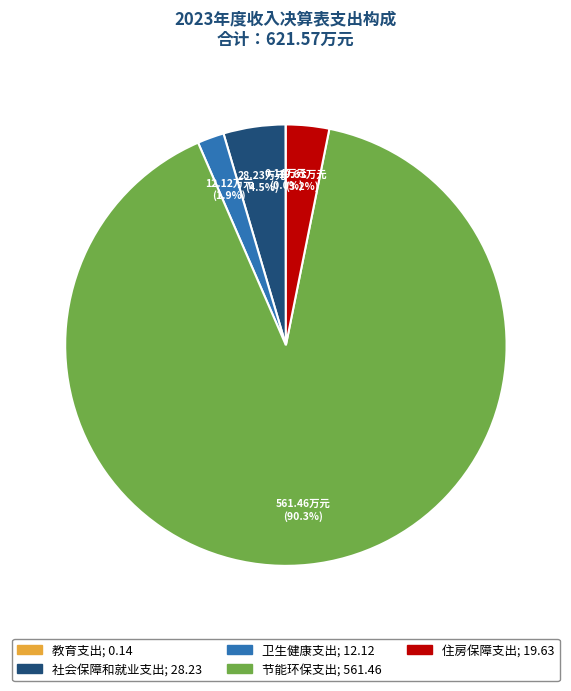

Is it true that 住房保障支出 is 3% of the pie?

True